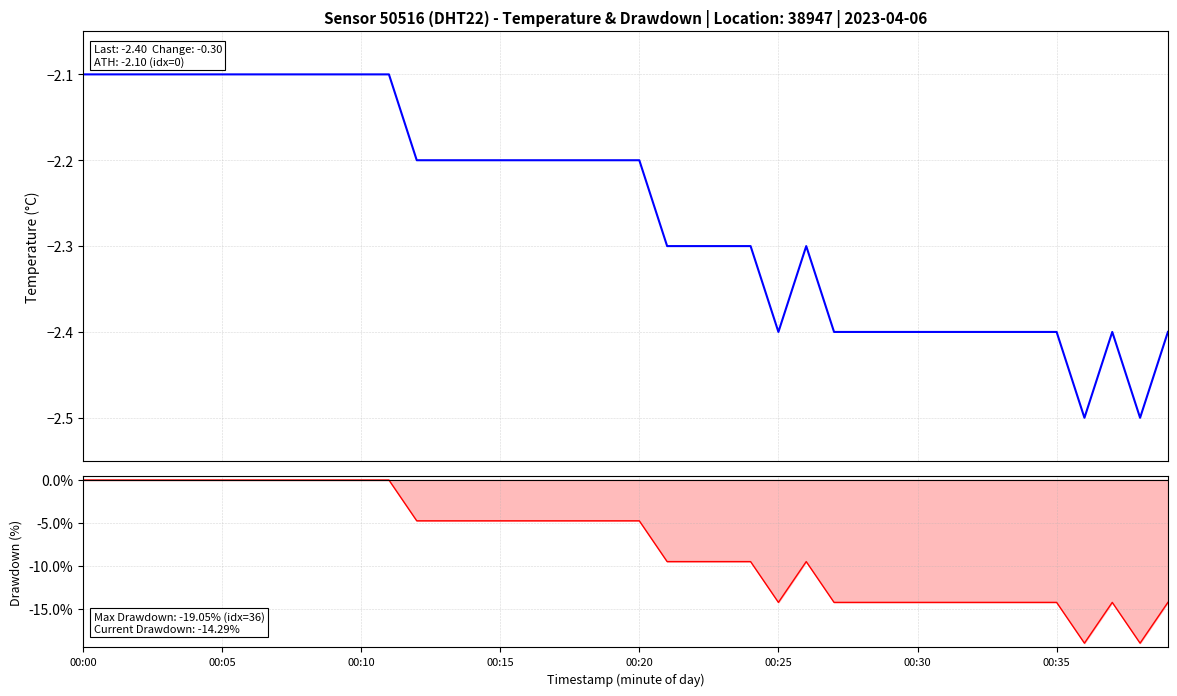

What is the label of the 35th point from the left?

34